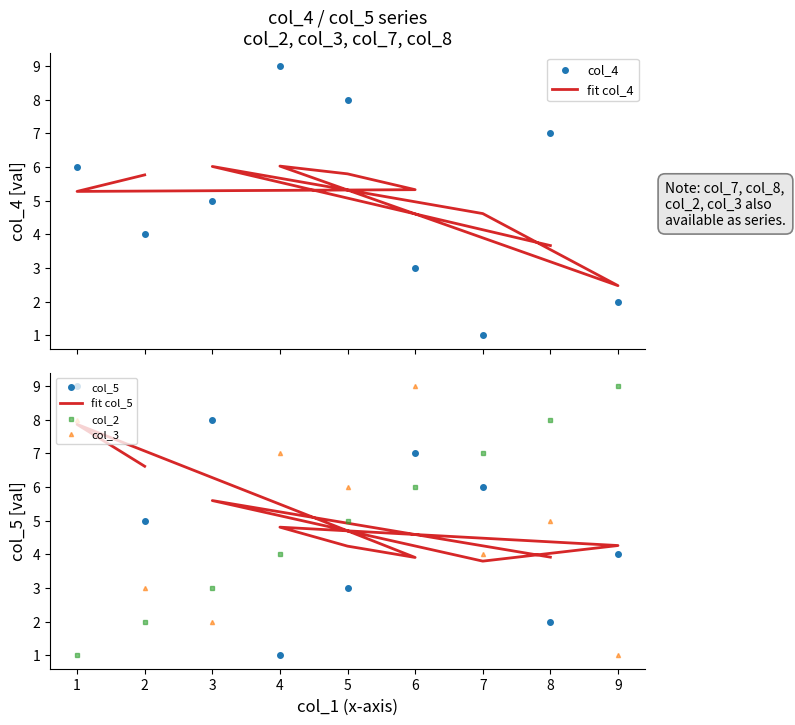

At how many categories does at least one series exceed 7?

7